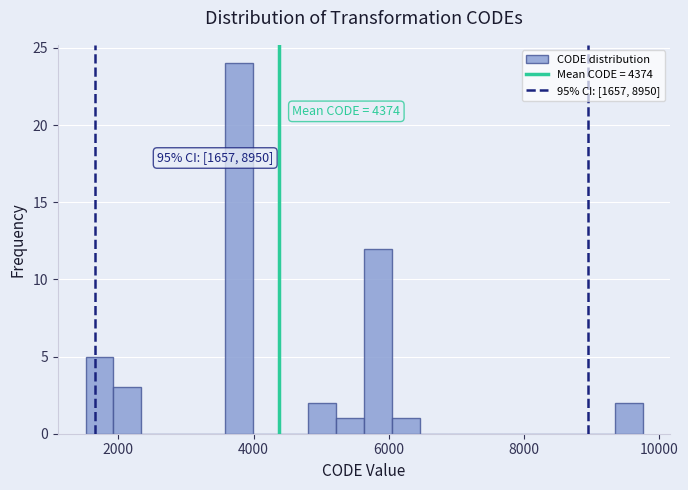

Read against the x-axis, roughly where is the centre of the tallest bar?

3800